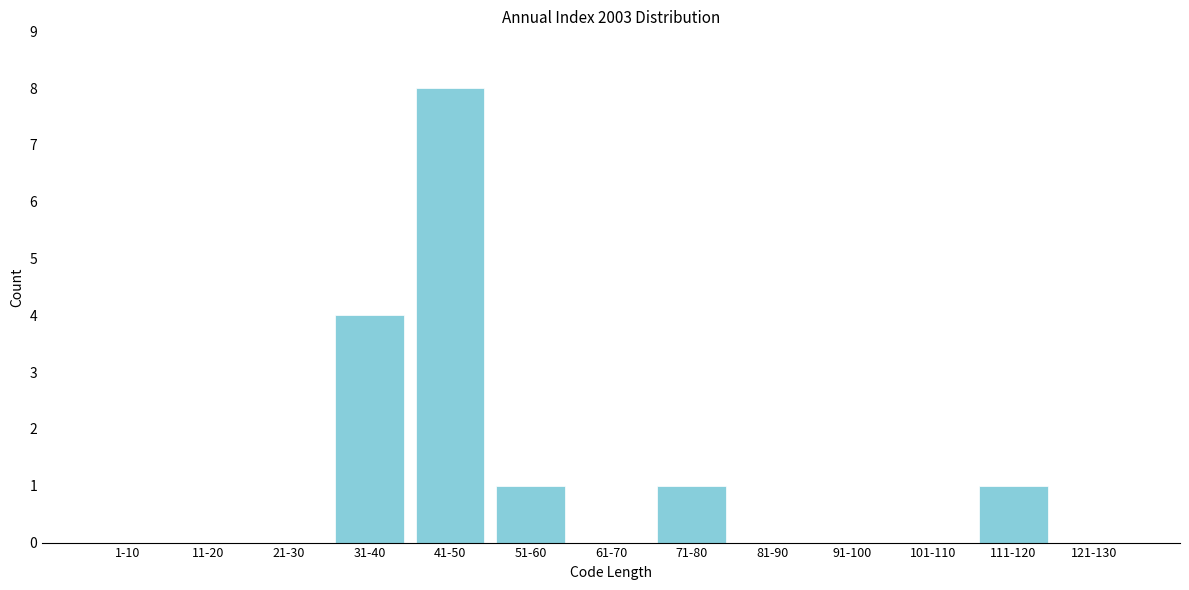

Reading right to left, transcribe all the data shown in this chart.

121-130=0	111-120=1	101-110=0	91-100=0	81-90=0	71-80=1	61-70=0	51-60=1	41-50=8	31-40=4	21-30=0	11-20=0	1-10=0